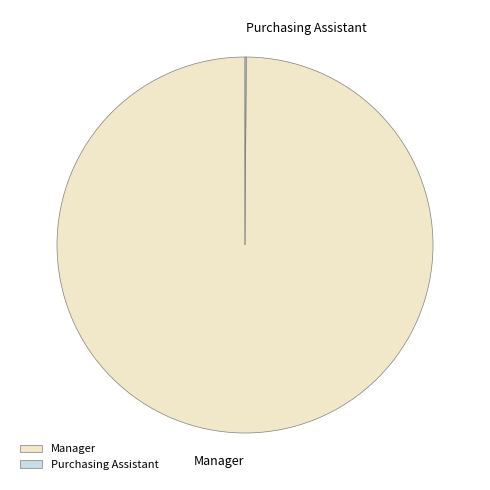

Does Manager account for over 50% of the chart?

Yes